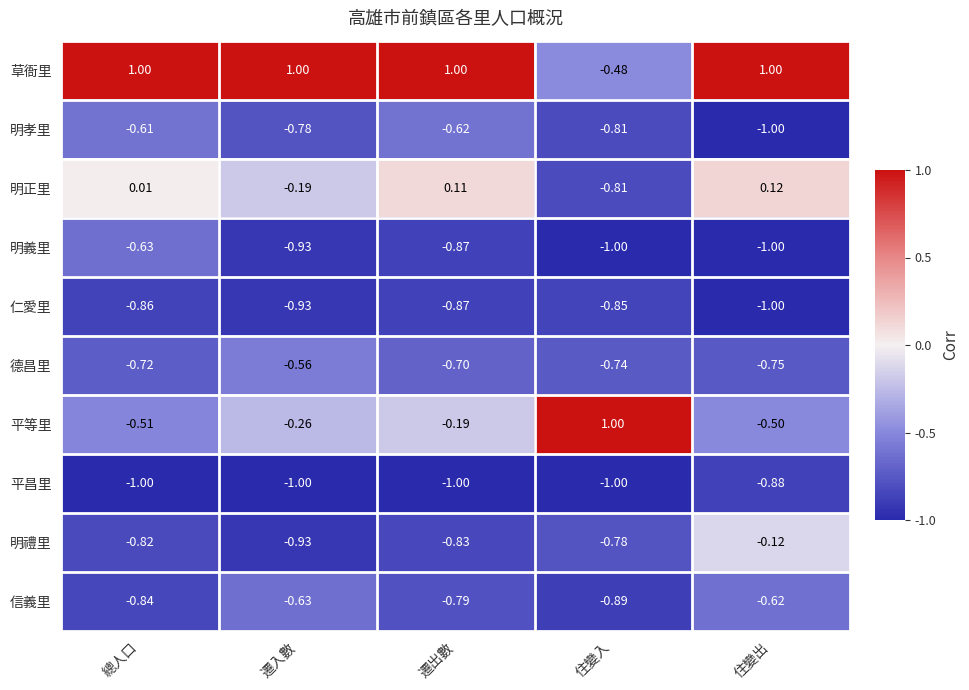

List the labels in order of 明禮里 value, largest first.

住變出, 住變入, 總人口, 遷出數, 遷入數